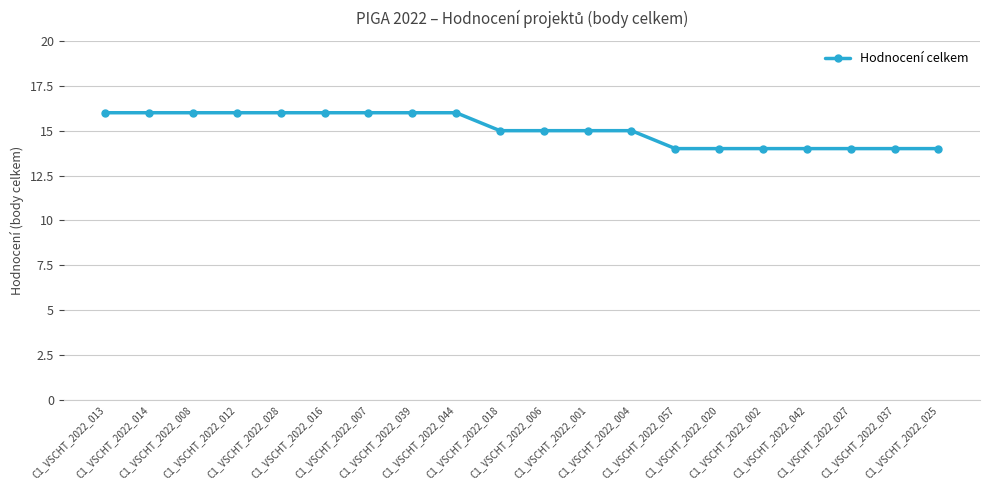

What is the minimum value shown in the chart?

14